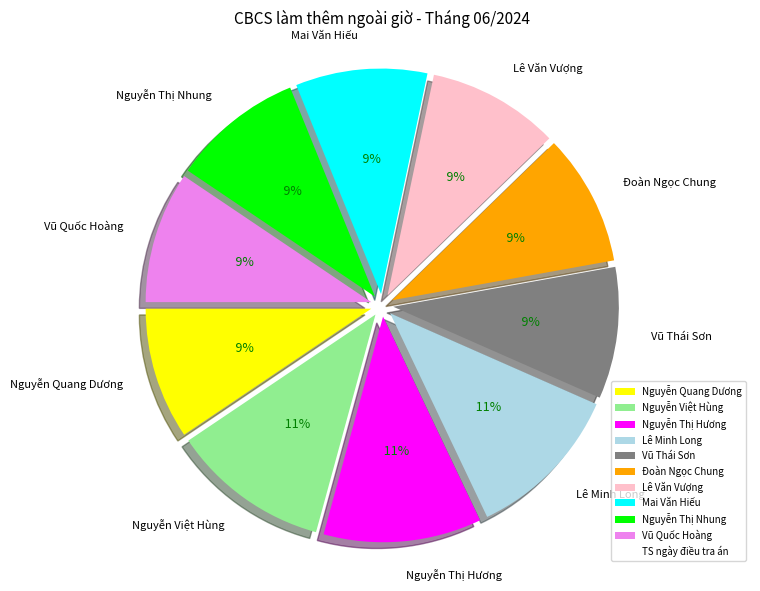

How many segments does this pie chart have?

10